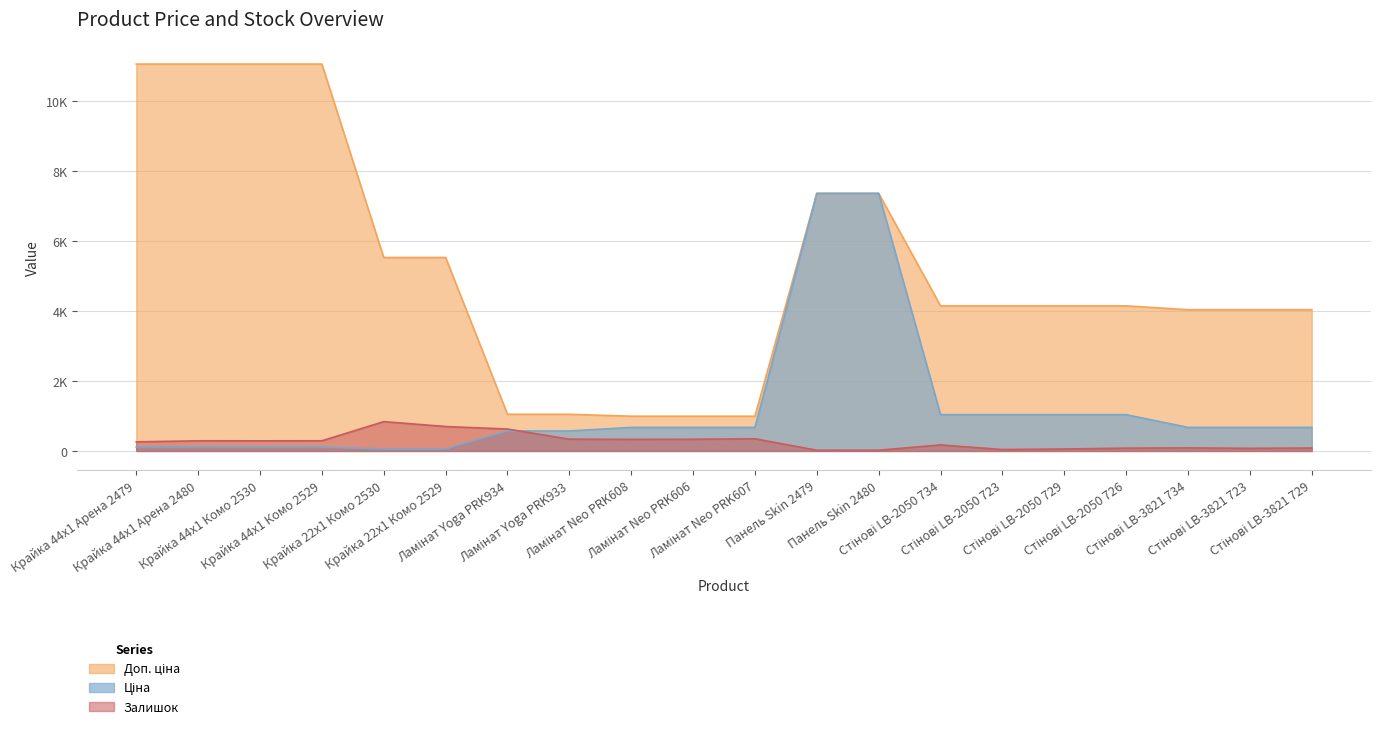

How many series are shown in this chart?

3